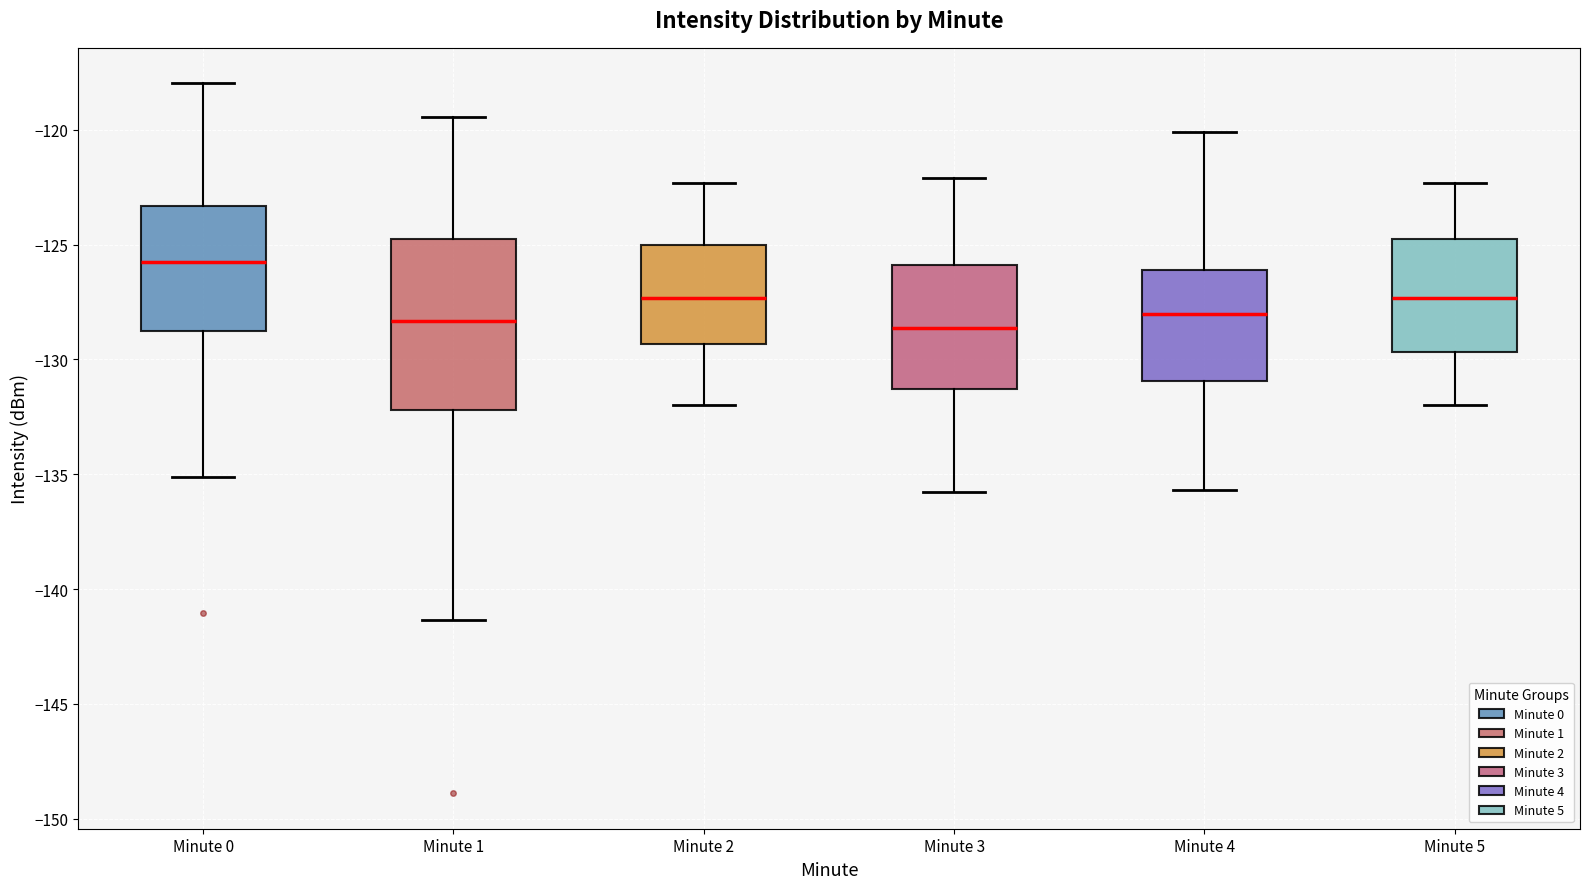

Which box has the highest median line?

Minute 0